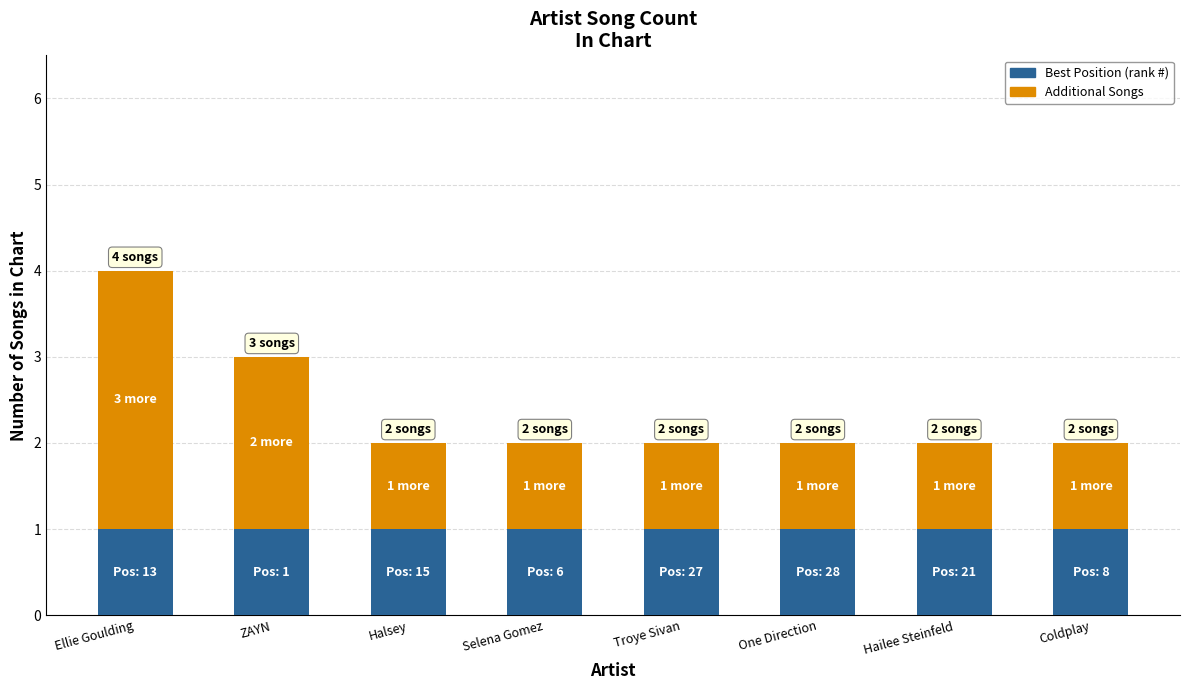

At which category is the sum across all series the highest?

Ellie Goulding